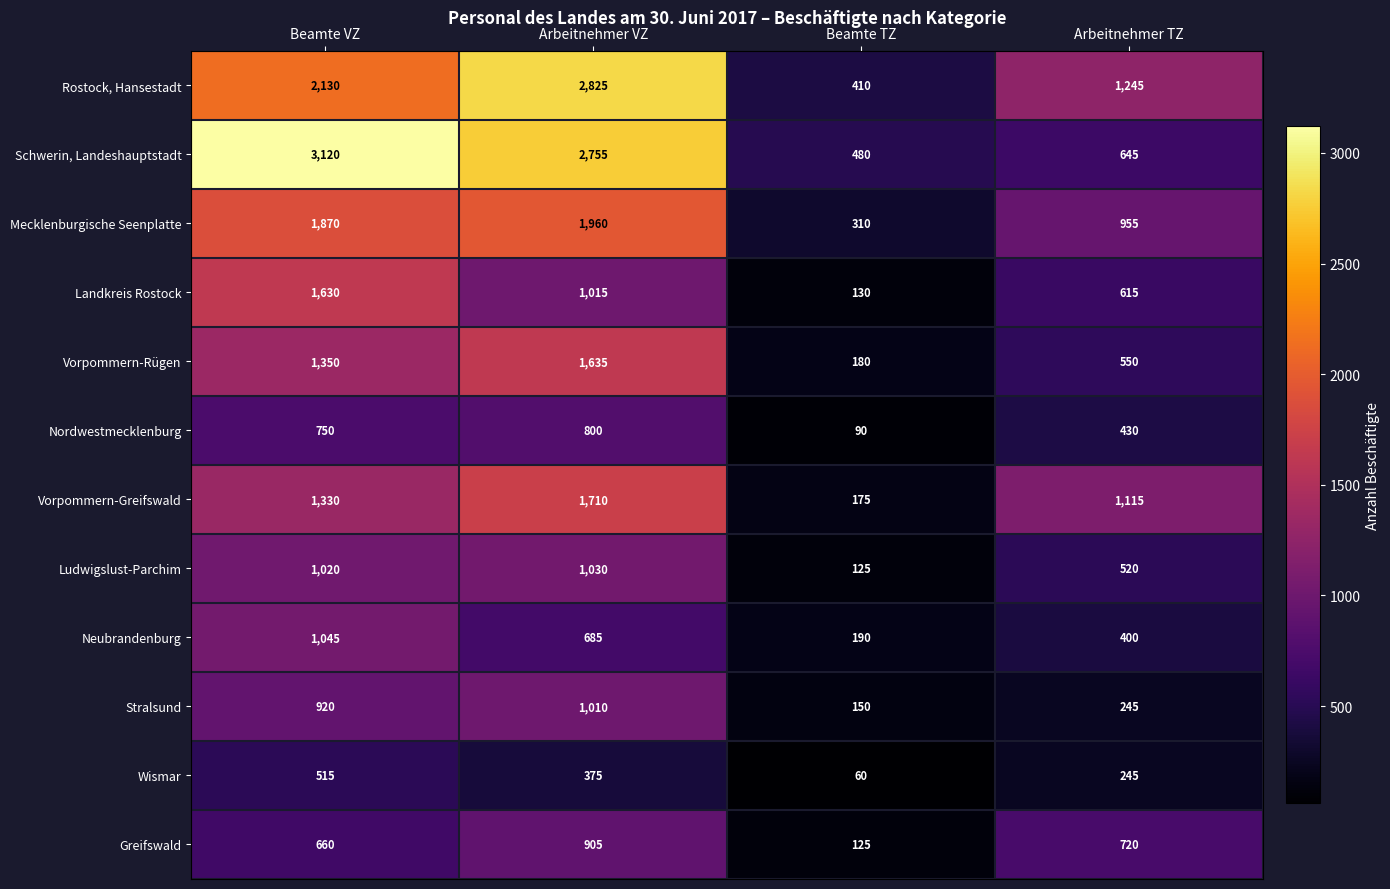

What is the sum of all Neubrandenburg values?

2320